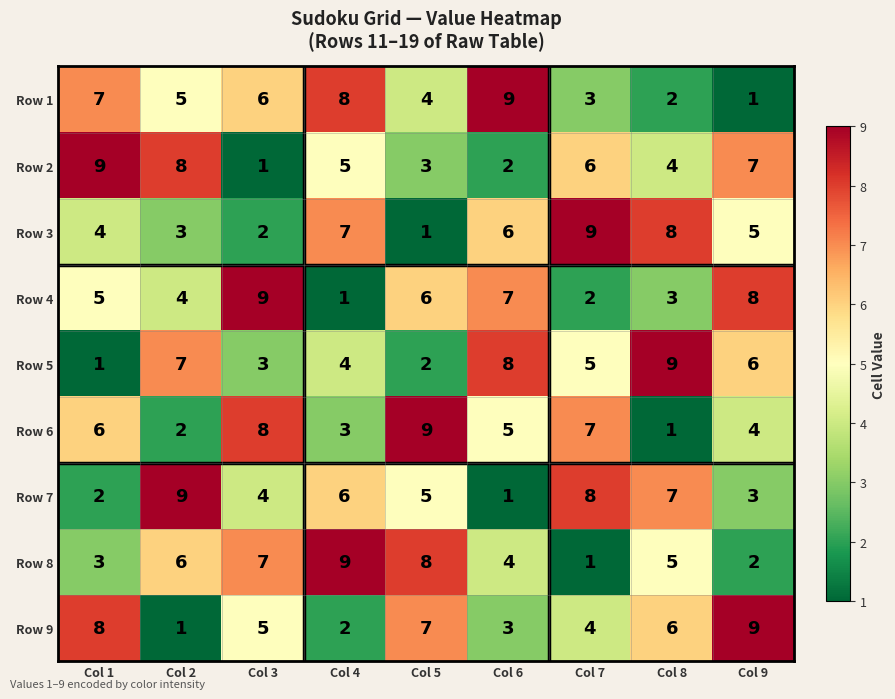

What is the smallest value displayed?

1